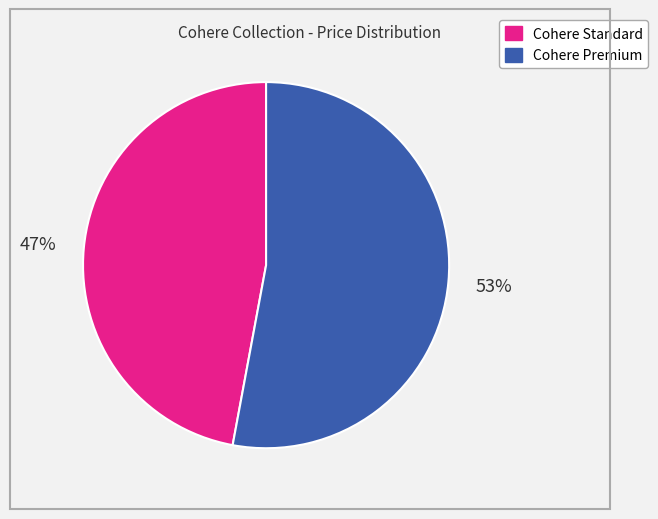

Which category has the biggest portion of the pie?

Cohere Premium